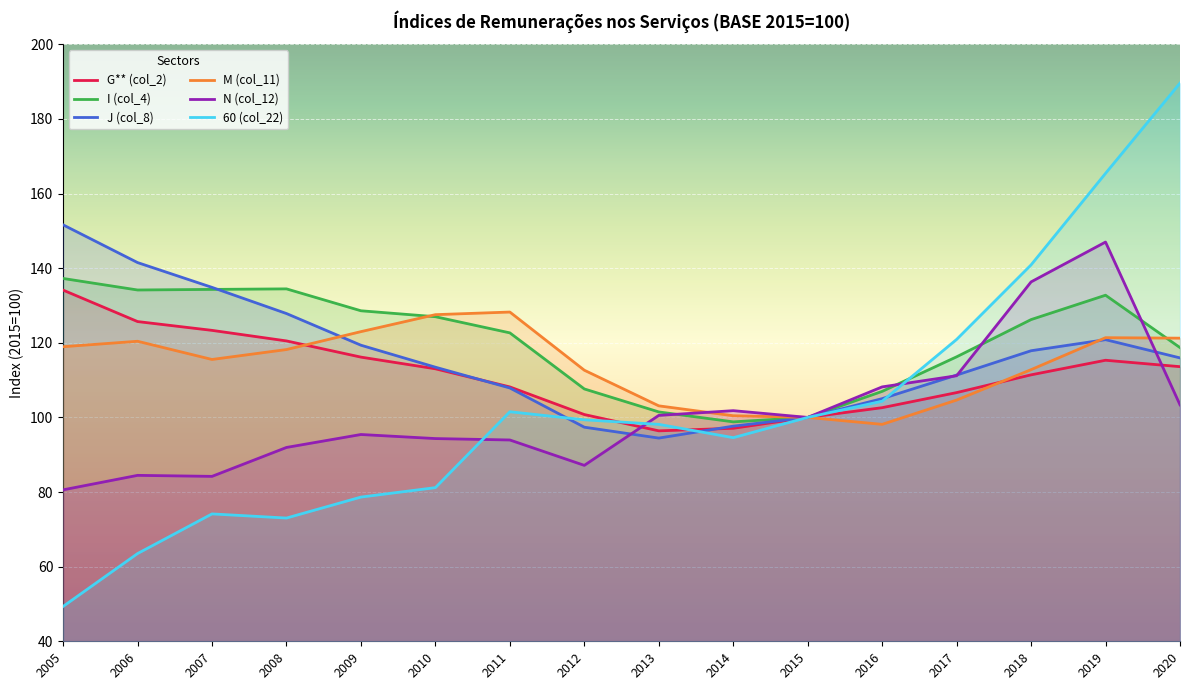

Where do J (col_8) and G** (col_2) first cross each other?

2010 and 2011